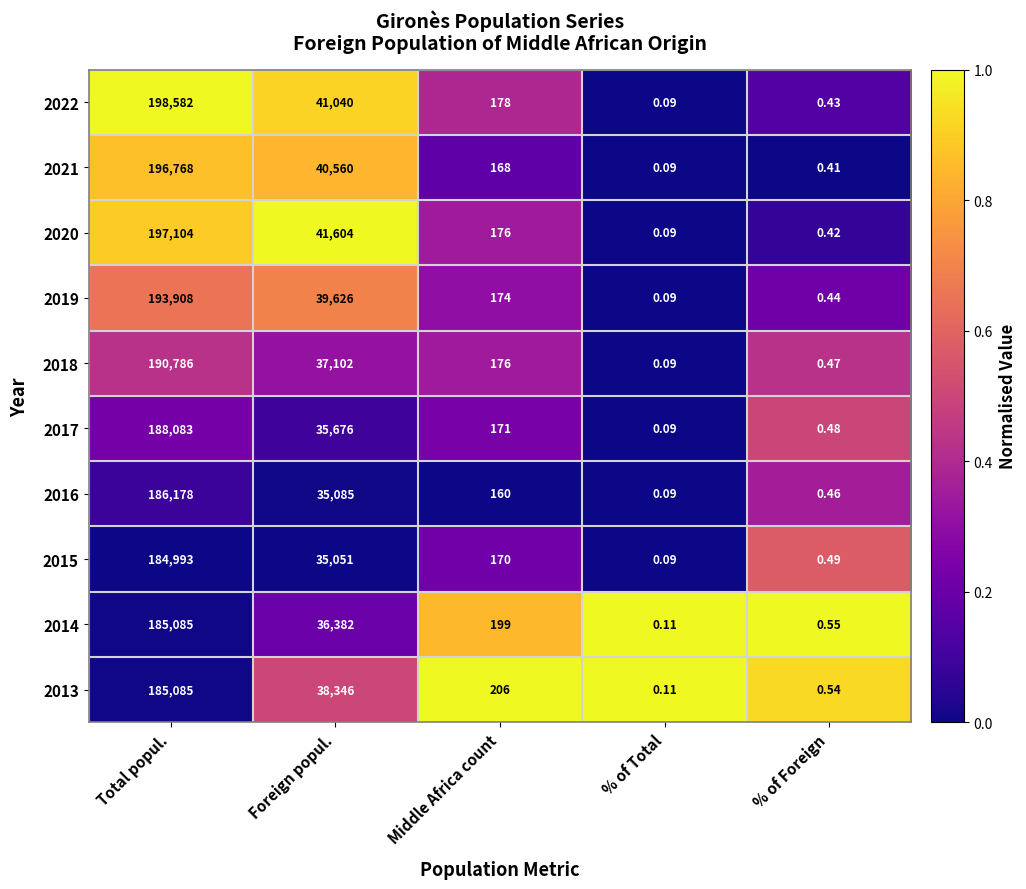

Which series has the largest range (max minus min)?

2022